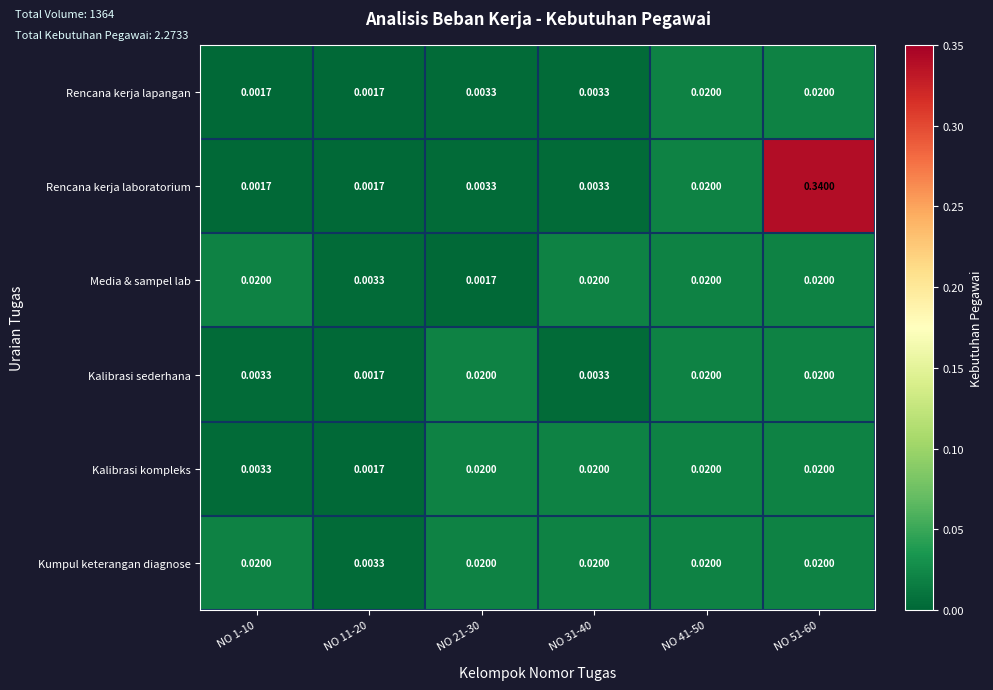

At which category is the sum across all series the highest?

NO 51-60